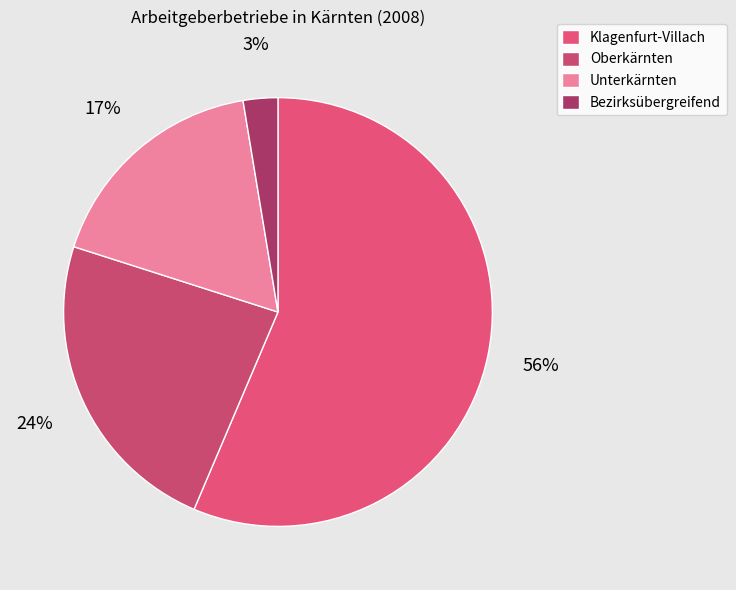

Do Unterkärnten and Oberkärnten together represent more than half of the pie?

No